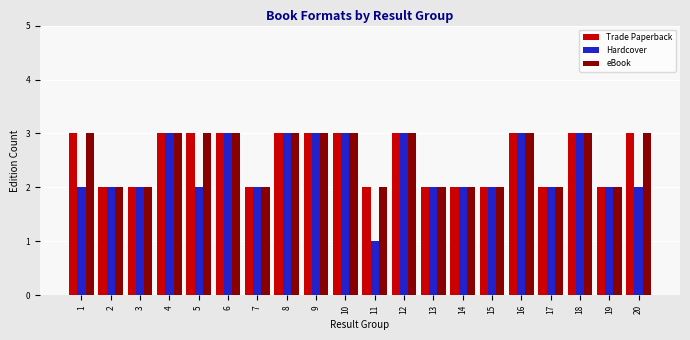

What is the value of the Trade Paperback bar at the 7th from the left?

2